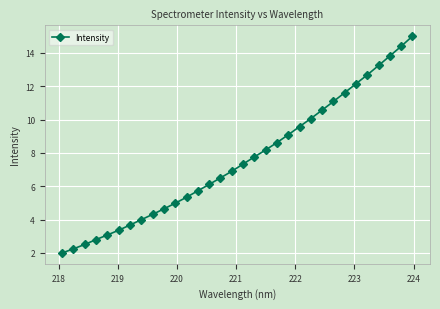

What is the smallest value displayed?

2.0